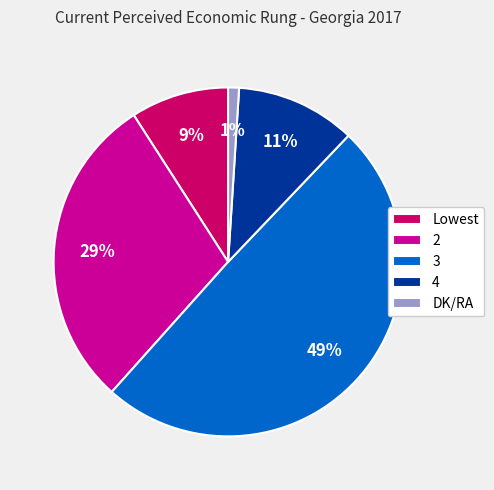

To the nearest percent, what portion does 2 represent?

29%